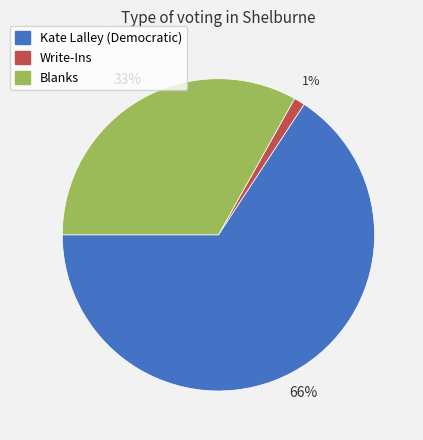

To the nearest percent, what portion does Blanks represent?

33%